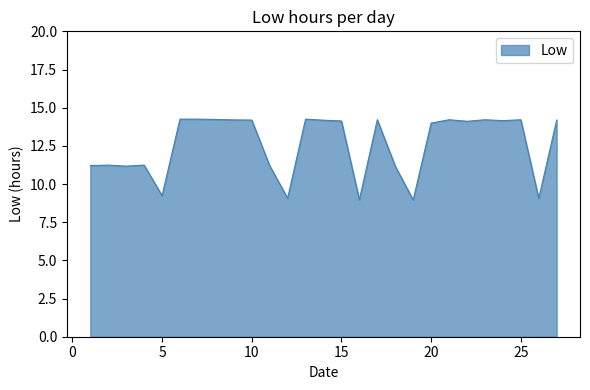

Does the chart have visible grid lines?

No